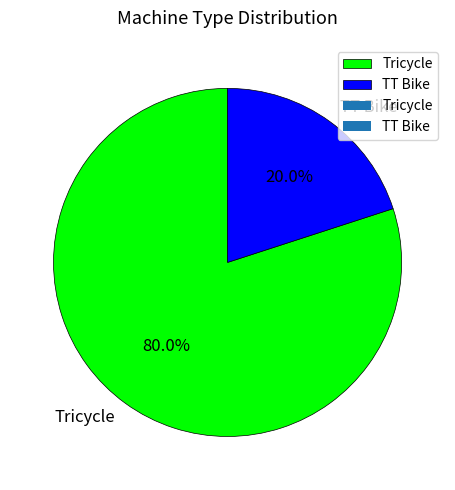

What is the total percentage of Tricycle and TT Bike?

100.0%